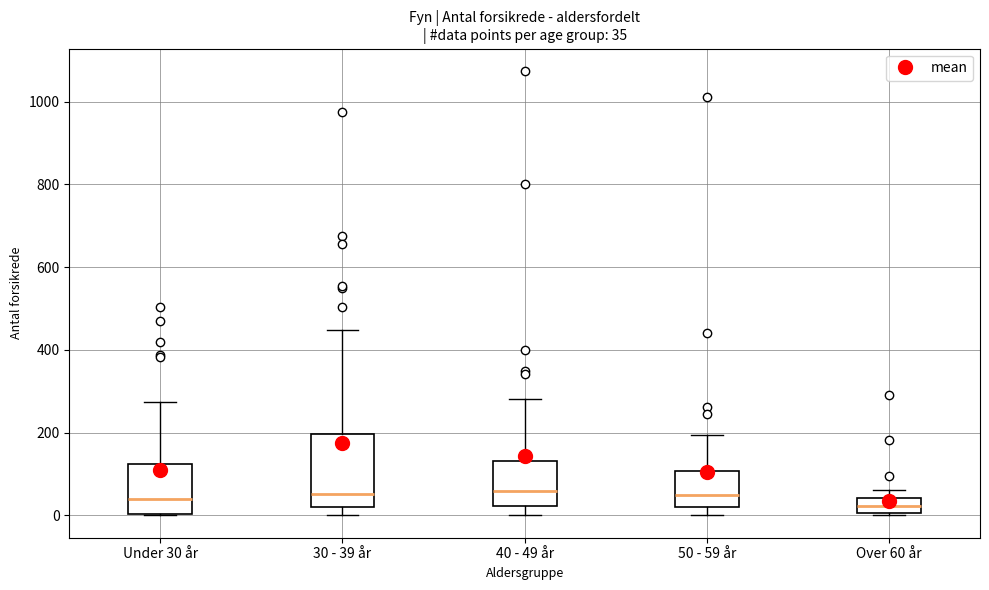

Which box is the tallest, from its lower edge to its upper edge?

30 - 39 år